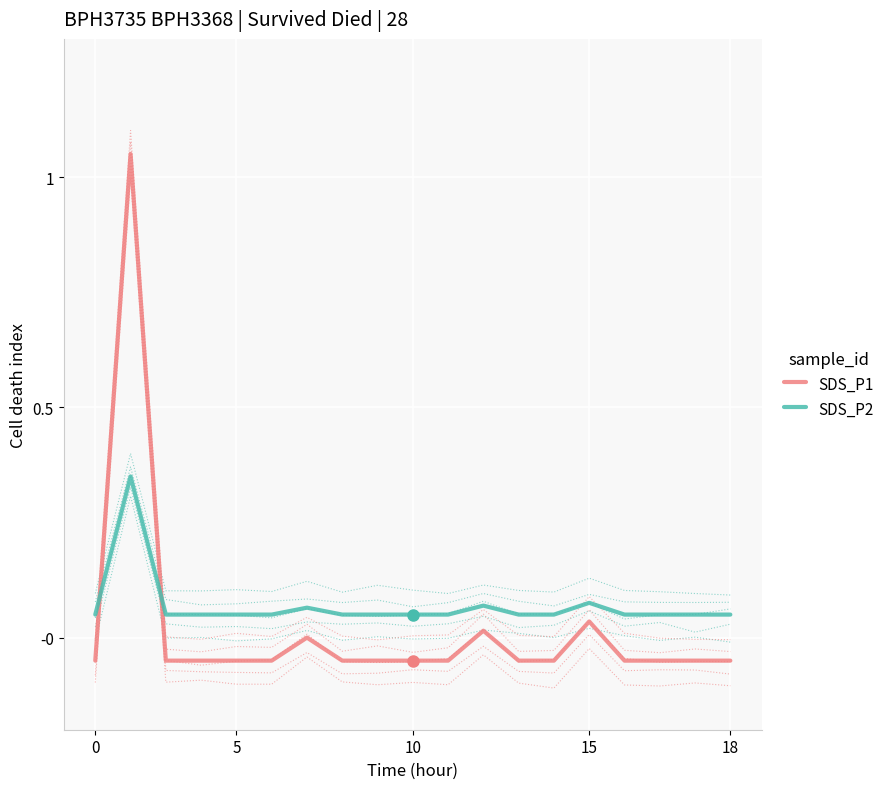

The value of SDS_P2 at 18 is 0.1. True or false?

False